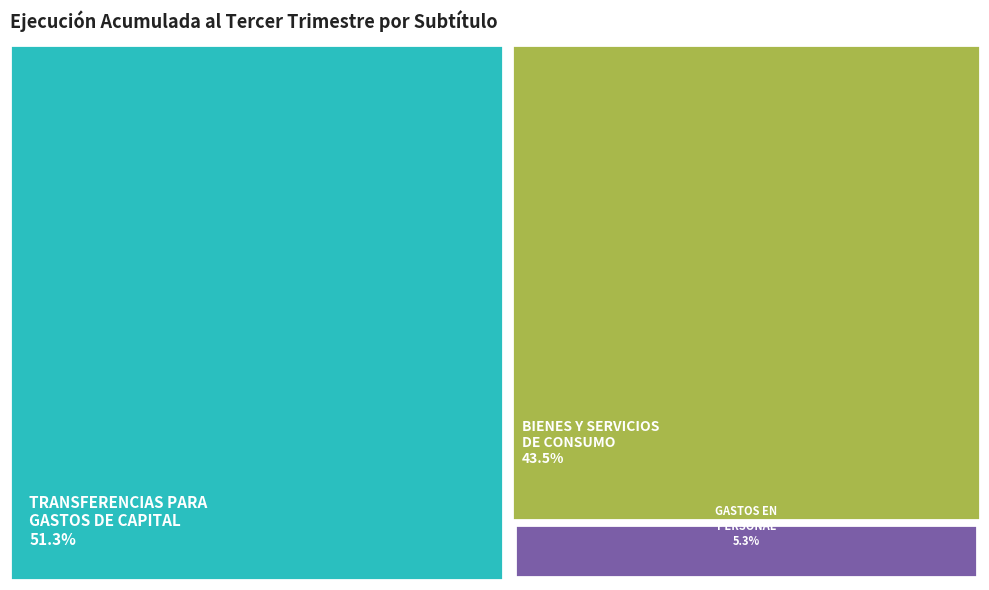

Between TRANSFERENCIAS PARA GASTOS DE CAPITAL and BIENES Y SERVICIOS DE CONSUMO, which is larger?

TRANSFERENCIAS PARA GASTOS DE CAPITAL